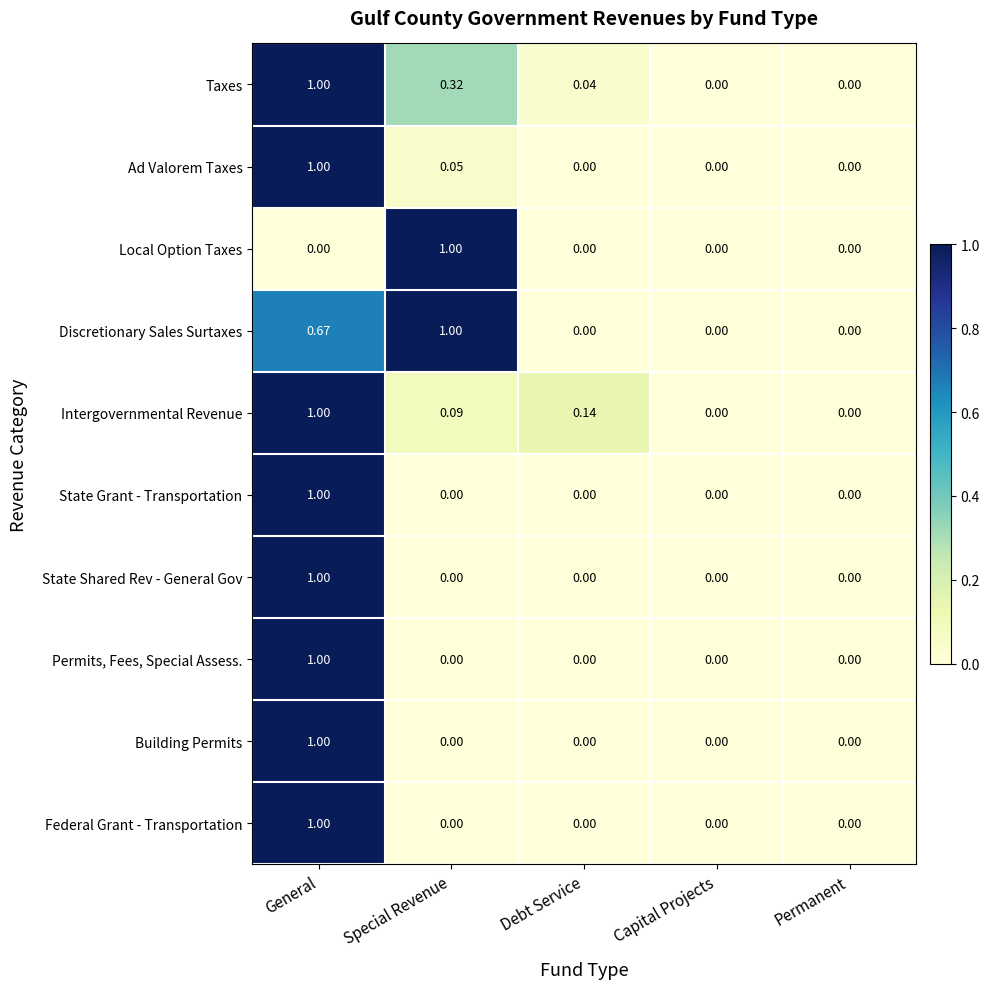

Which series has the largest total across all categories?

Discretionary Sales Surtaxes